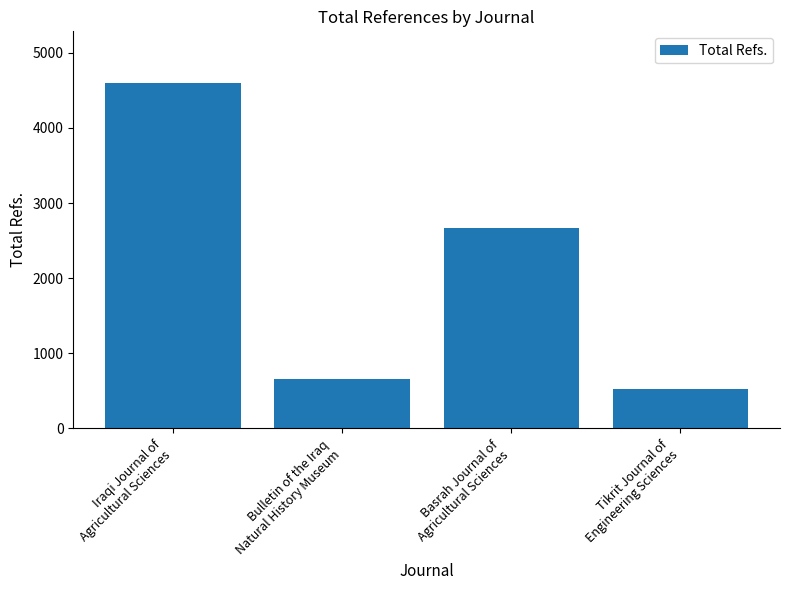

Is it true that the value at Iraqi Journal of
Agricultural Sciences is 4595?

True